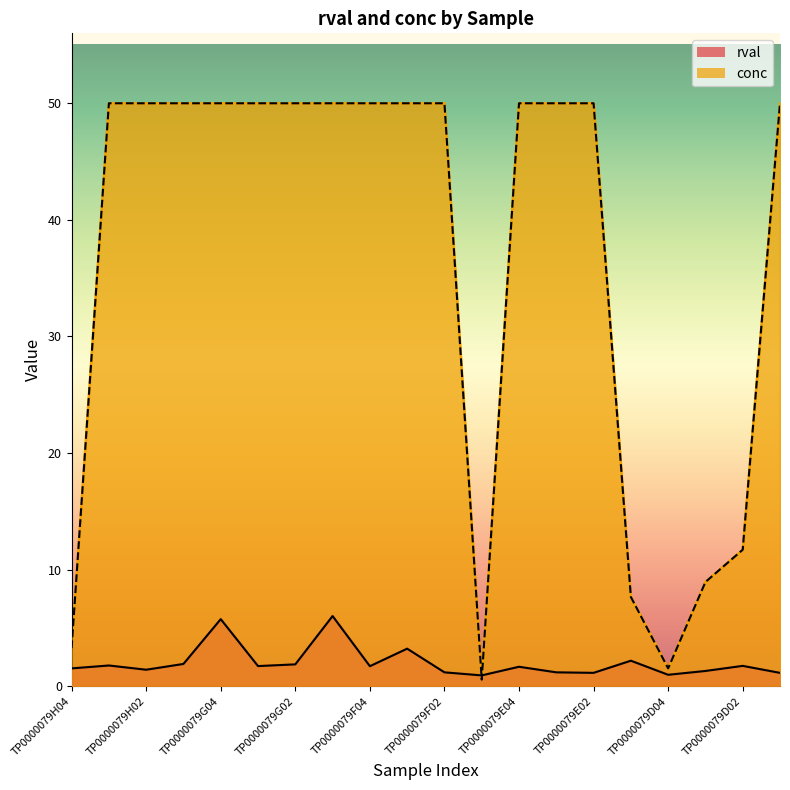

At which label does conc reach its peak?

TP0000079H03